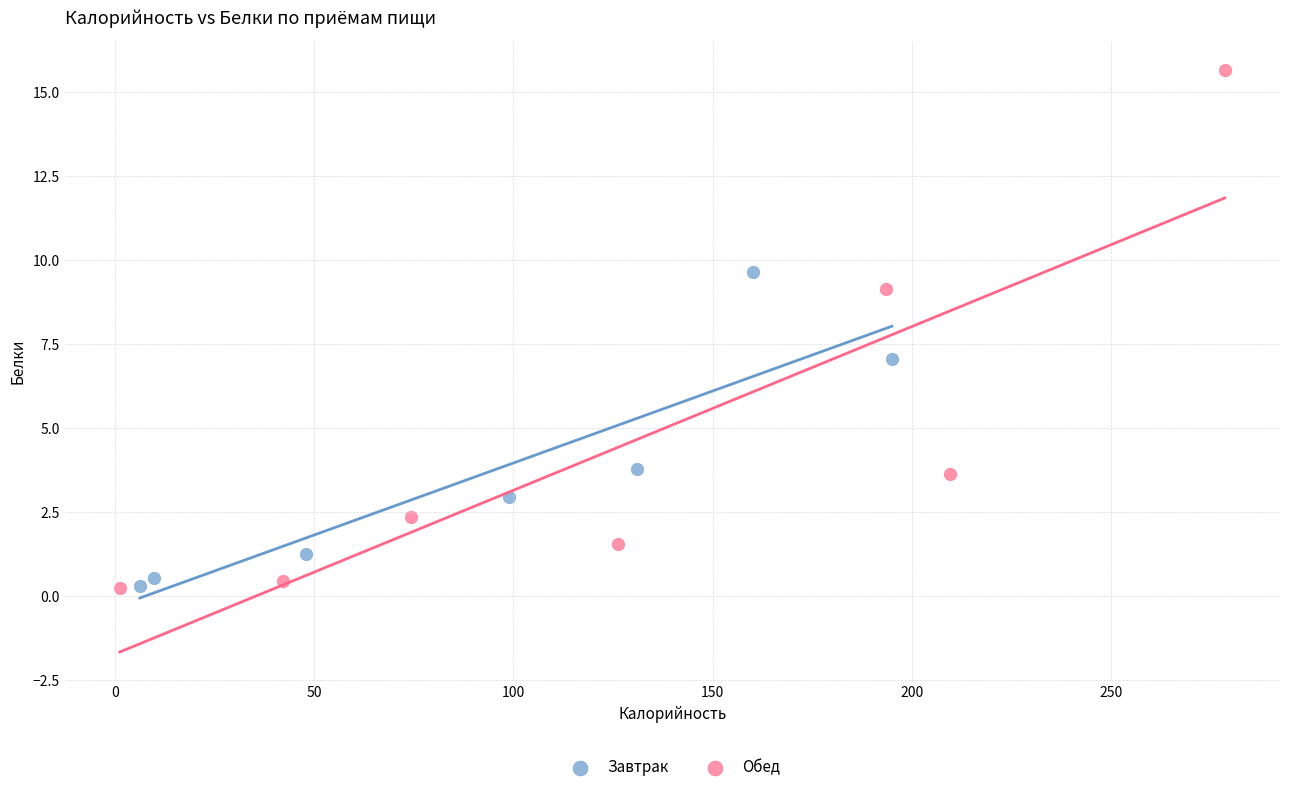

Which series reaches the maximum Y coordinate?

Обед